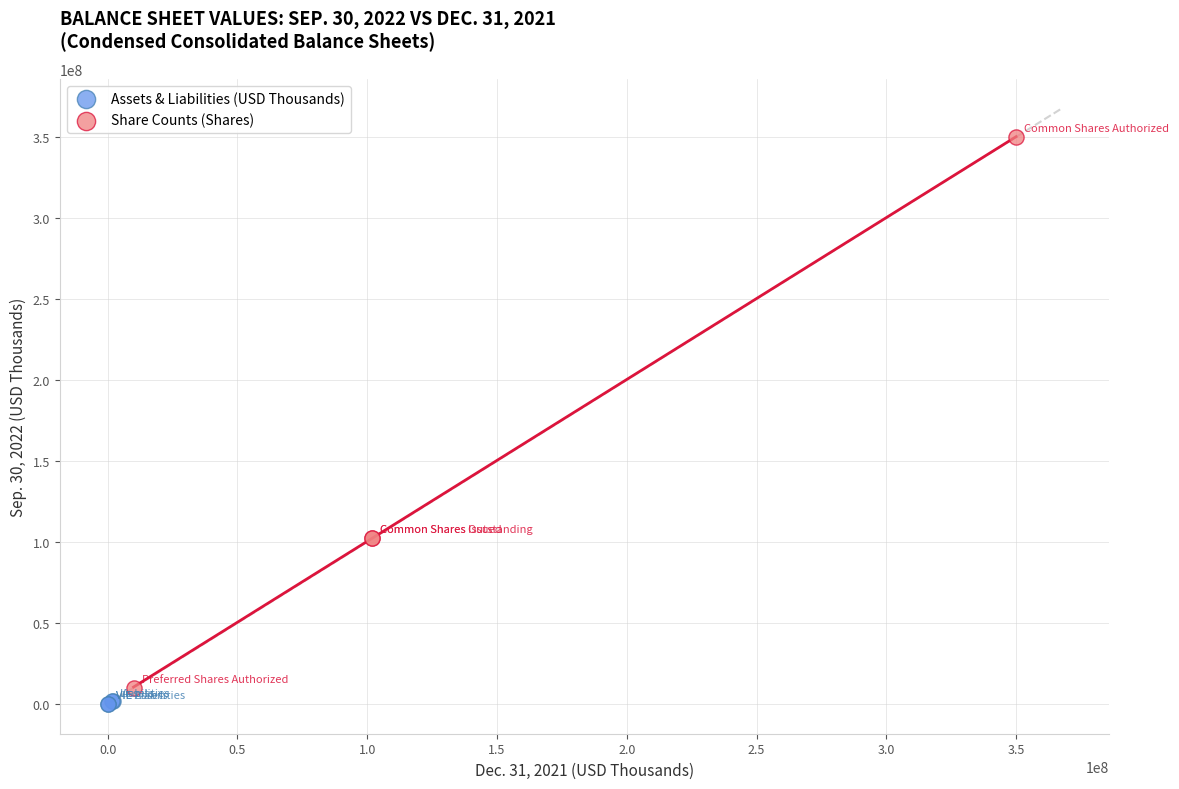

Which series has the widest spread of Y values?

Share Counts (Shares)